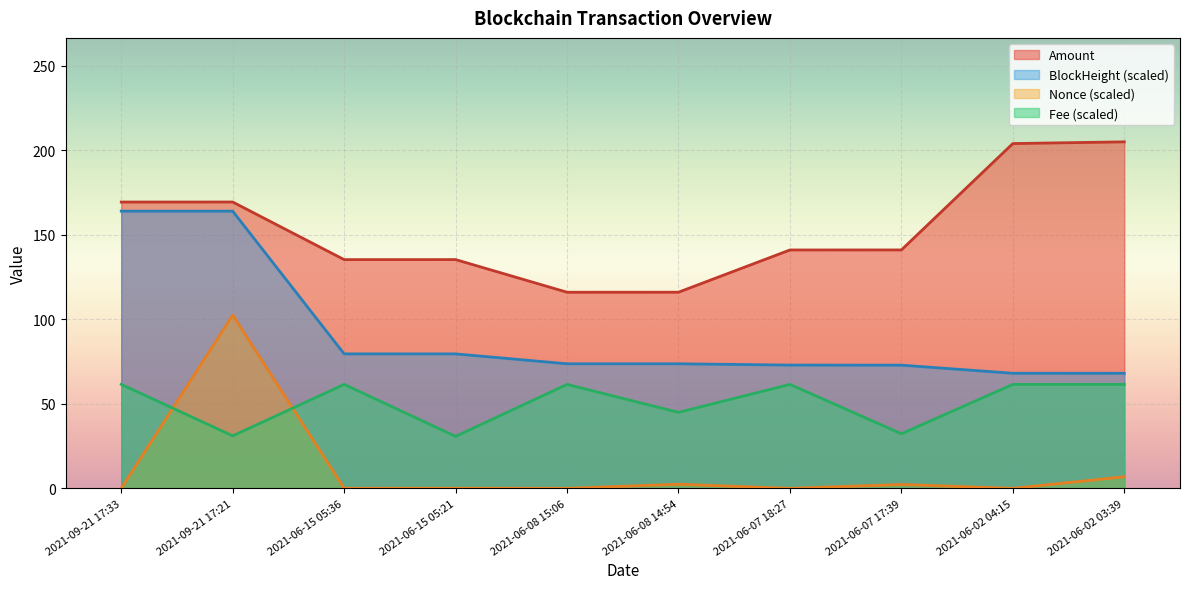

In Amount, how many points are lower than both neighbors (excluding endpoints)?

2